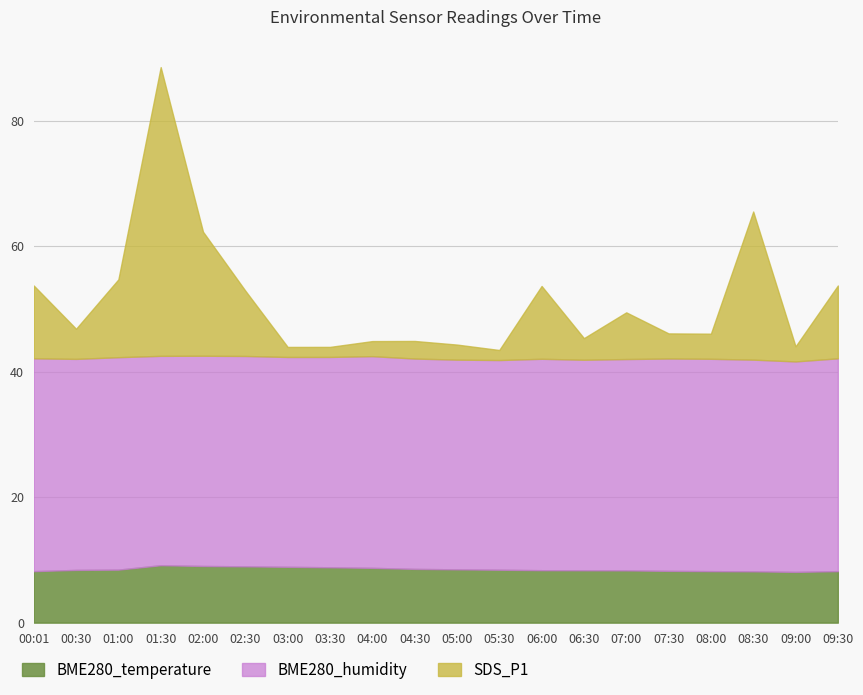

At which category is the sum across all series the highest?

01:30